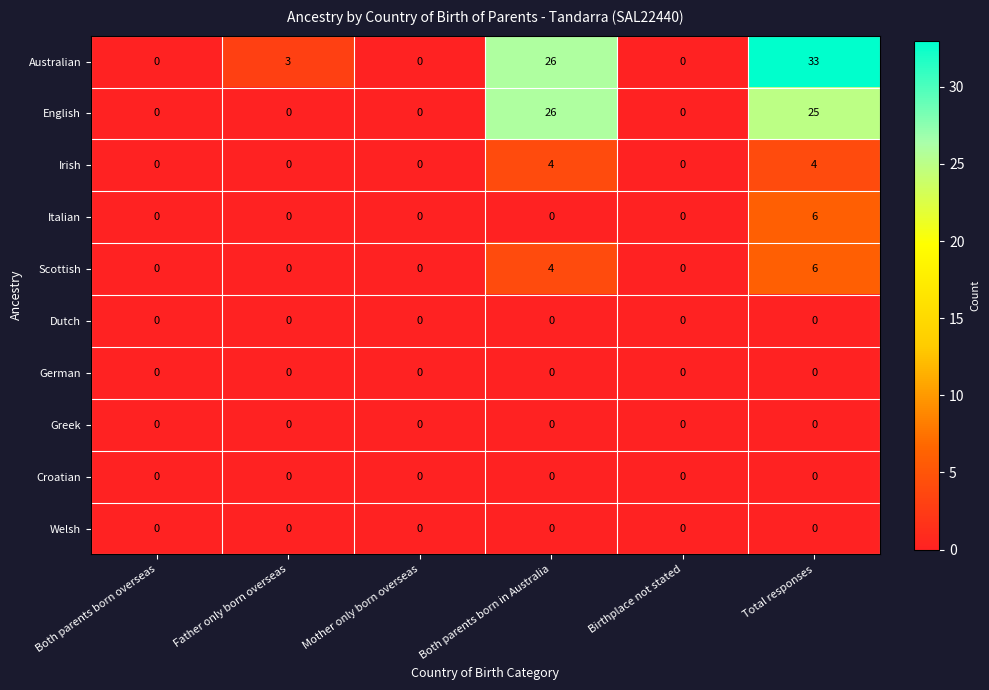

What is the sum of all Italian values?

6